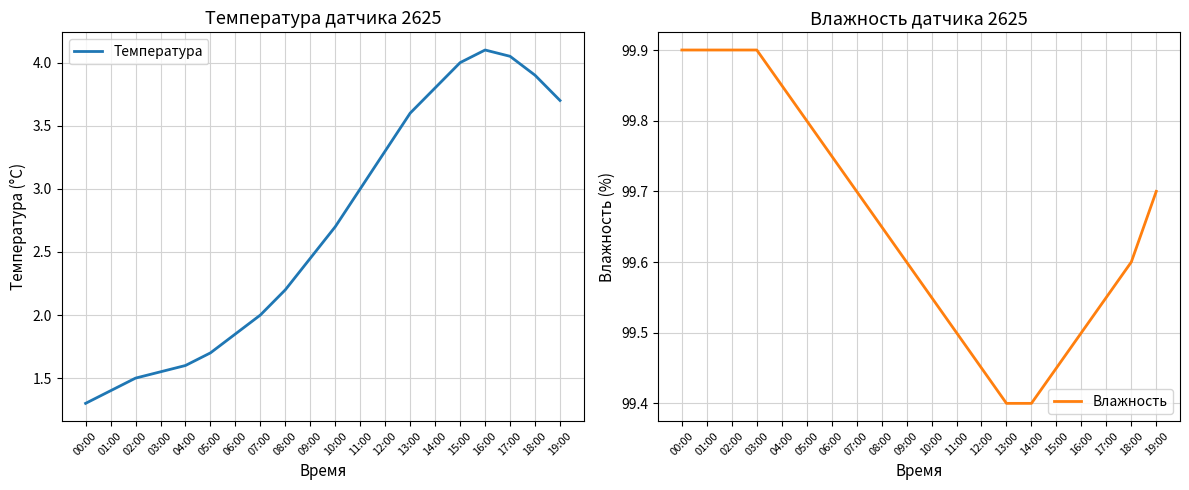

Rank the categories by Температура value from highest to lowest.

16:00, 17:00, 15:00, 18:00, 14:00, 19:00, 13:00, 12:00, 11:00, 10:00, 09:00, 08:00, 07:00, 06:00, 05:00, 04:00, 03:00, 02:00, 01:00, 00:00